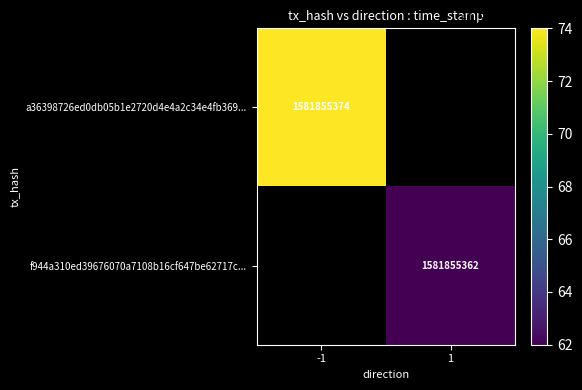

Is it true that f944a310ed39676070a7108b16cf647be62717c equals 1012190855 at time_stamp?

False